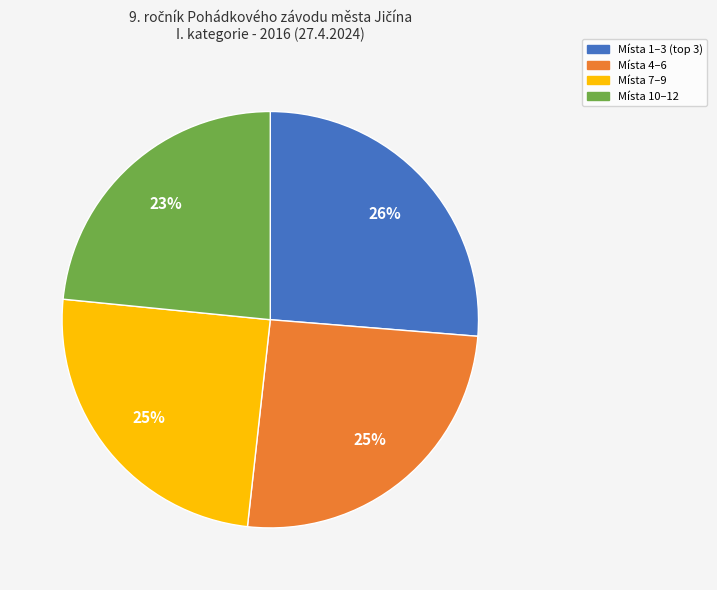

Is there a majority slice in this chart?

No